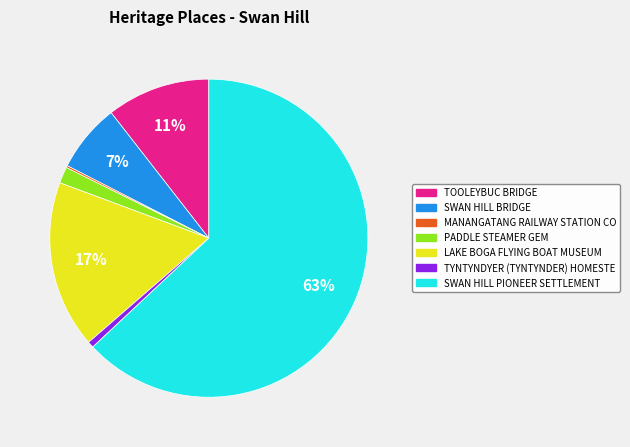

To the nearest percent, what is the average slice percentage?

14%